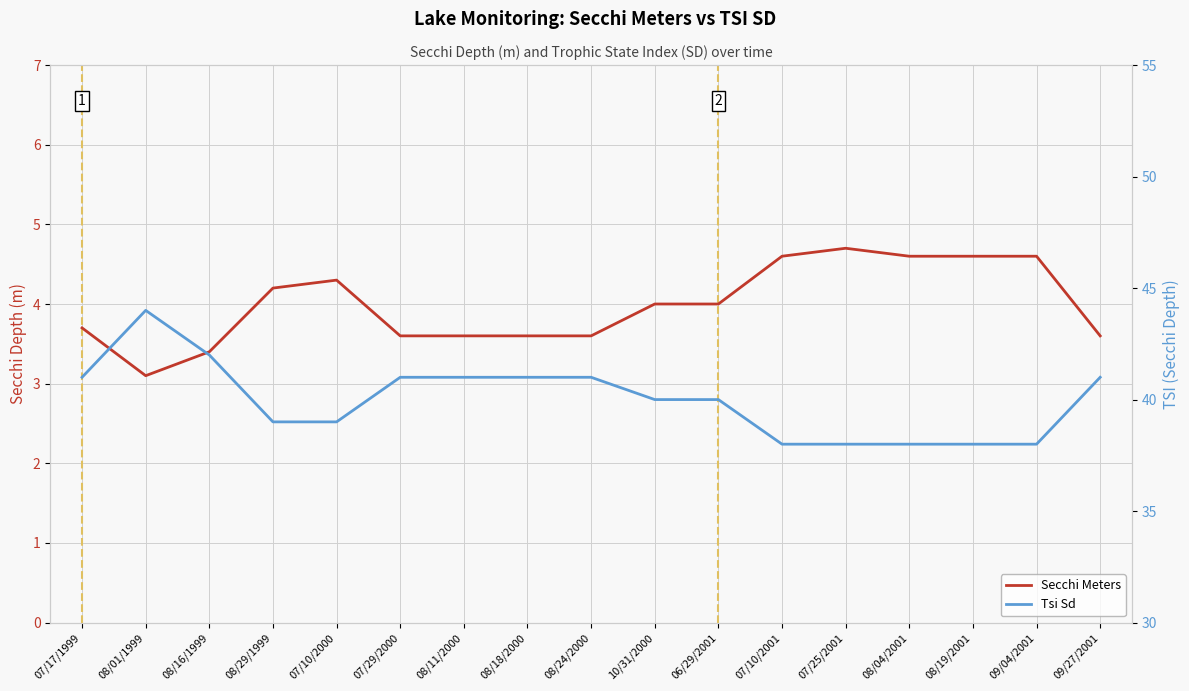

What is the sum of all Secchi Meters values?

67.8